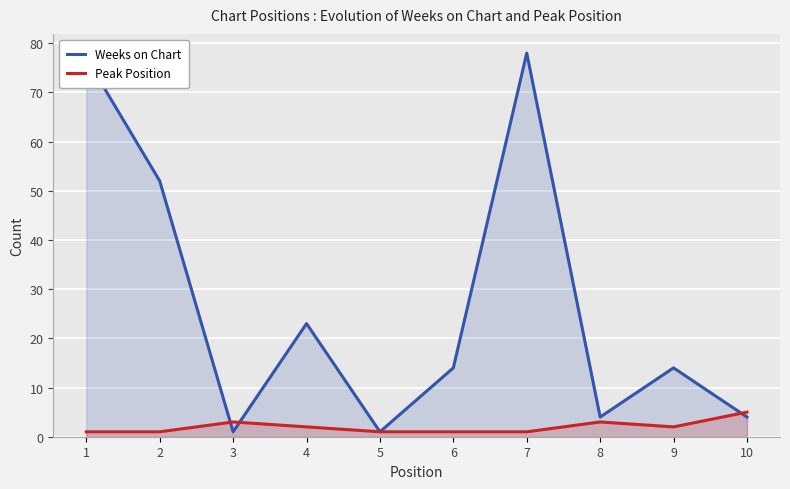

At which category is the sum across all series the highest?

7